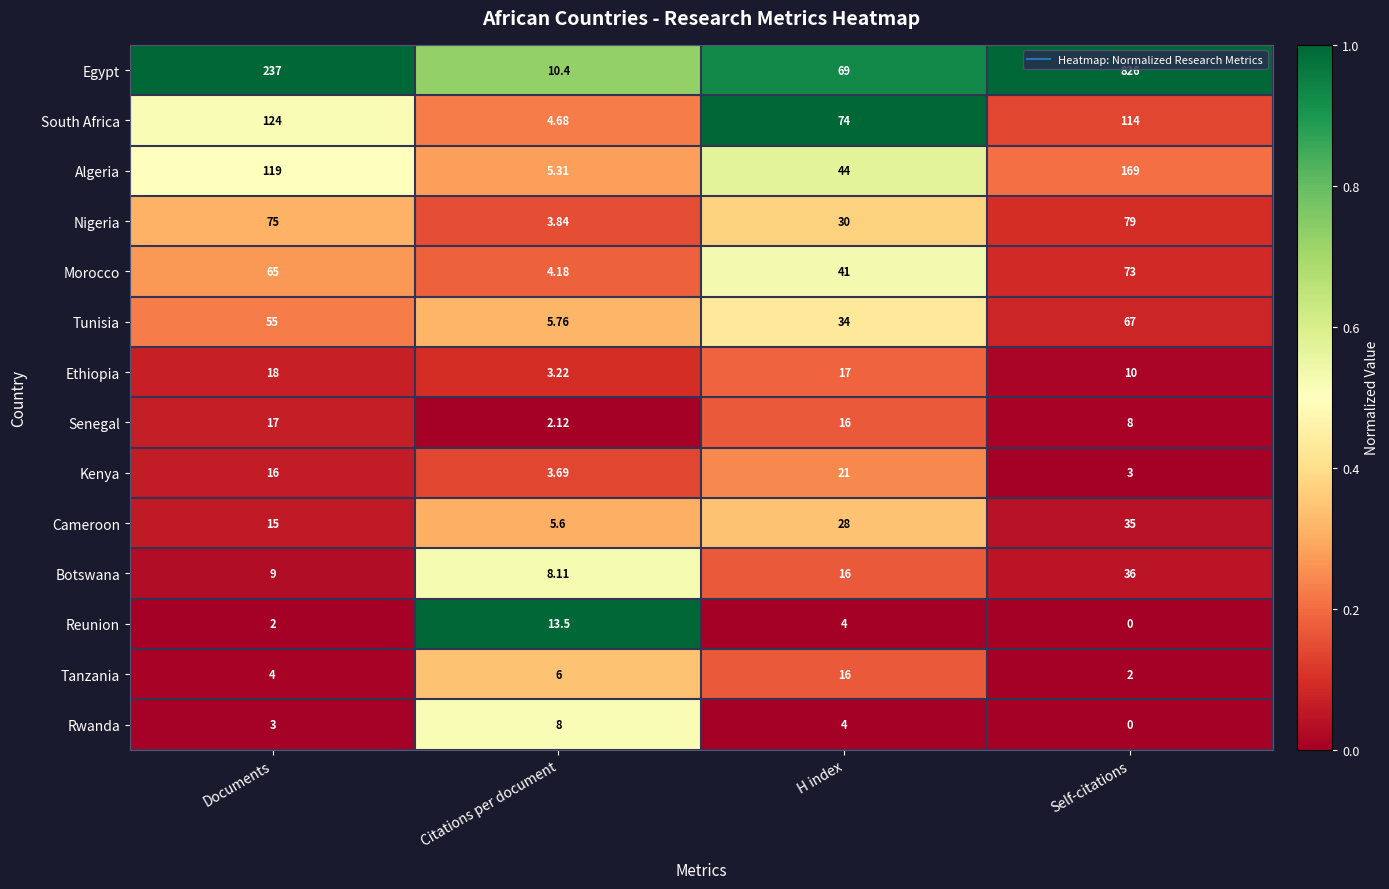

Rank the series by their maximum value, from highest to lowest.

Egypt, Algeria, South Africa, Nigeria, Morocco, Tunisia, Botswana, Cameroon, Kenya, Ethiopia, Senegal, Tanzania, Reunion, Rwanda